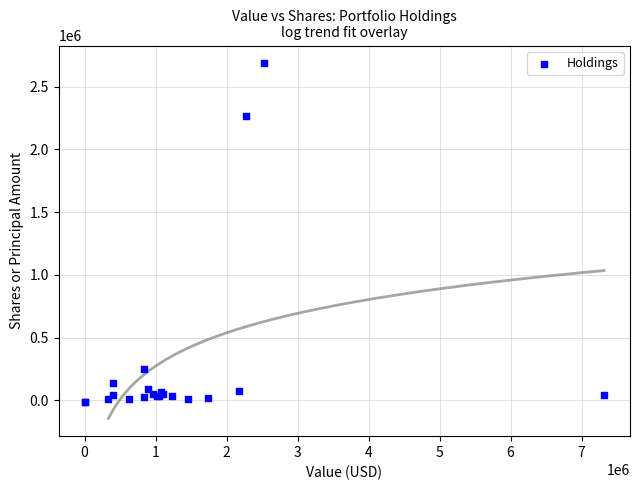

What Y value in the scatter plot is closest to 1335500?

2269000